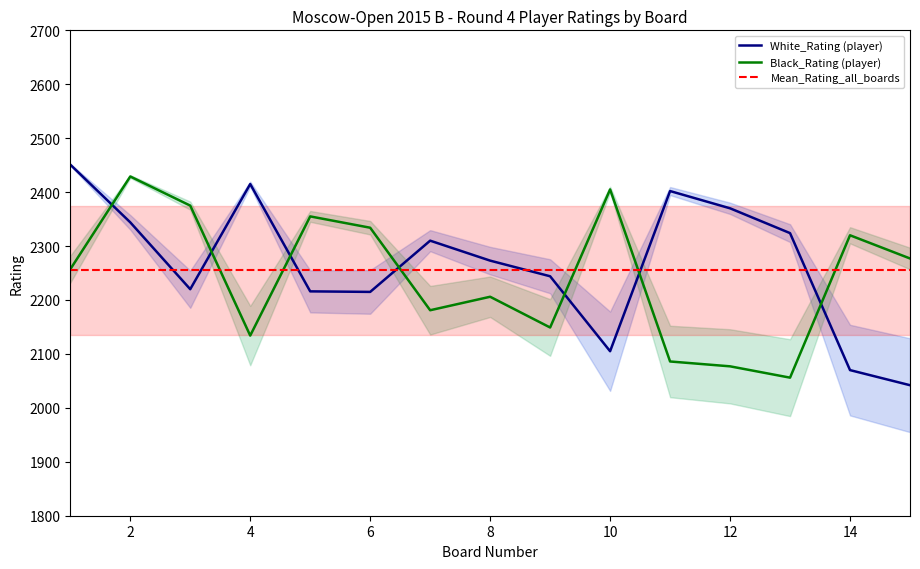

Reading left to right, extract all data points from this chart.

White_Rating: 2451	2344	2220	2415	2216	2215	2310	2273	2244	2105	2402	2370	2324	2070	2042
Black_Rating: 2257	2429	2375	2134	2355	2334	2181	2206	2149	2405	2086	2077	2056	2320	2277